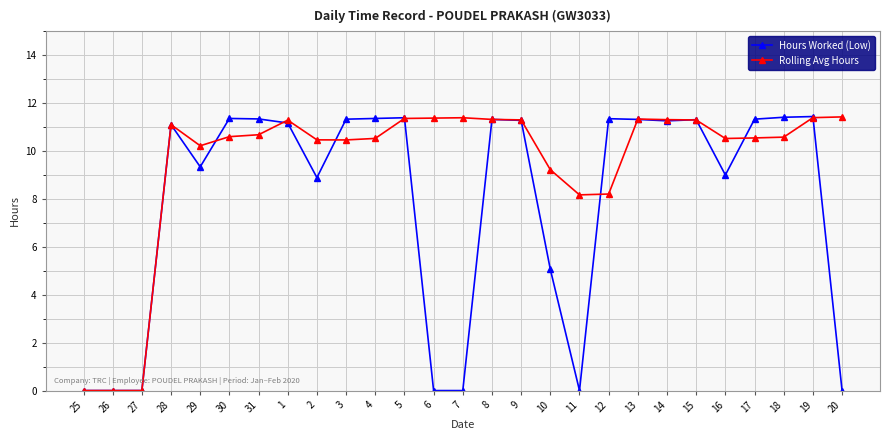

Rank the series by their average value, from highest to lowest.

Rolling Avg Hours, Hours Worked (Low)